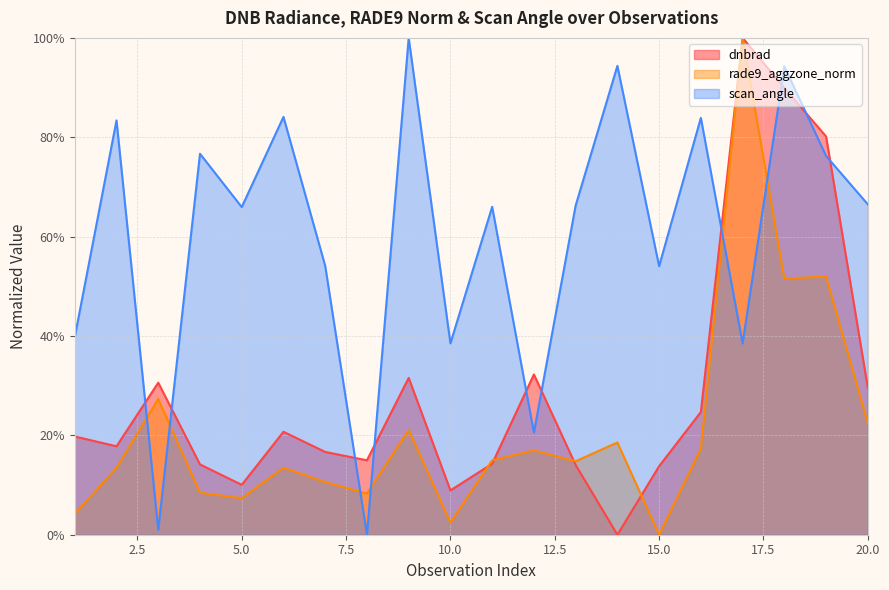

At which label is scan_angle closest to 50?

15